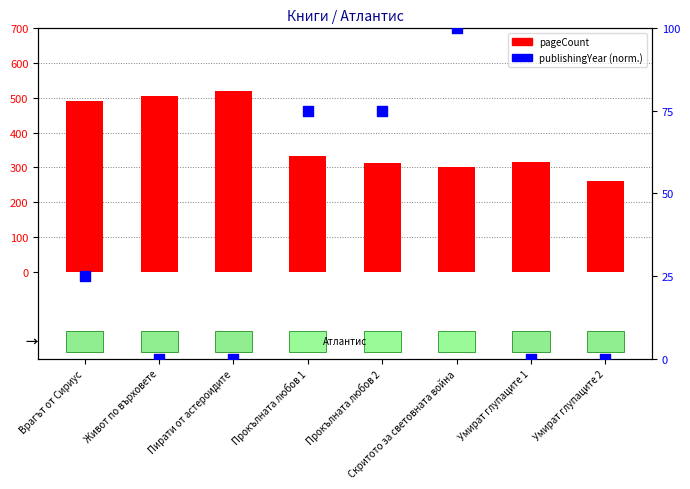

Which series contains the highest Y value?

pageCount